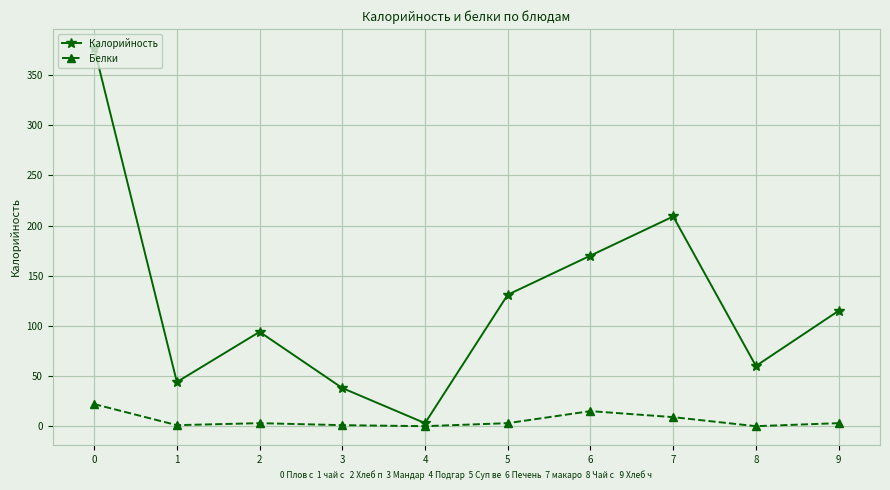

How many data points in Белки are less than 3?

4